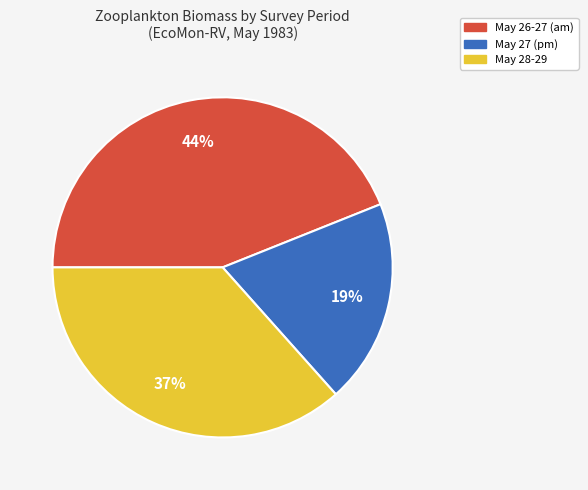

To the nearest percent, what is the average slice percentage?

33%